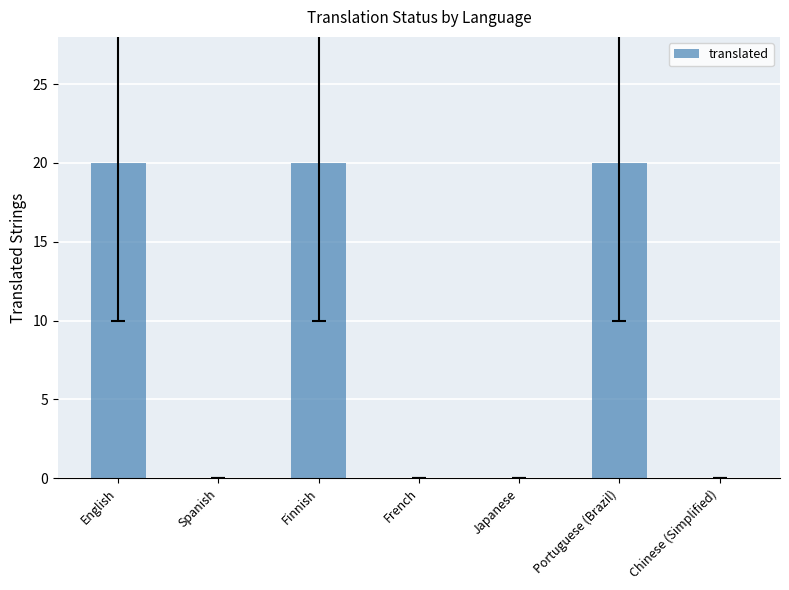

What is the difference between the values at Finnish and French?

20